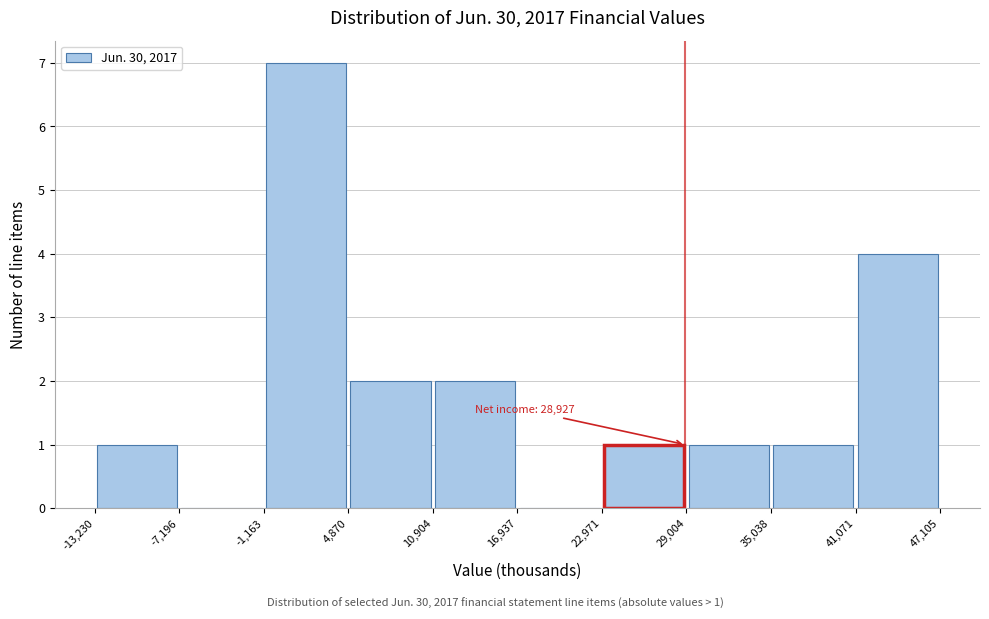

Which range on the x-axis has the tallest bar?

-1,163 to 4,870